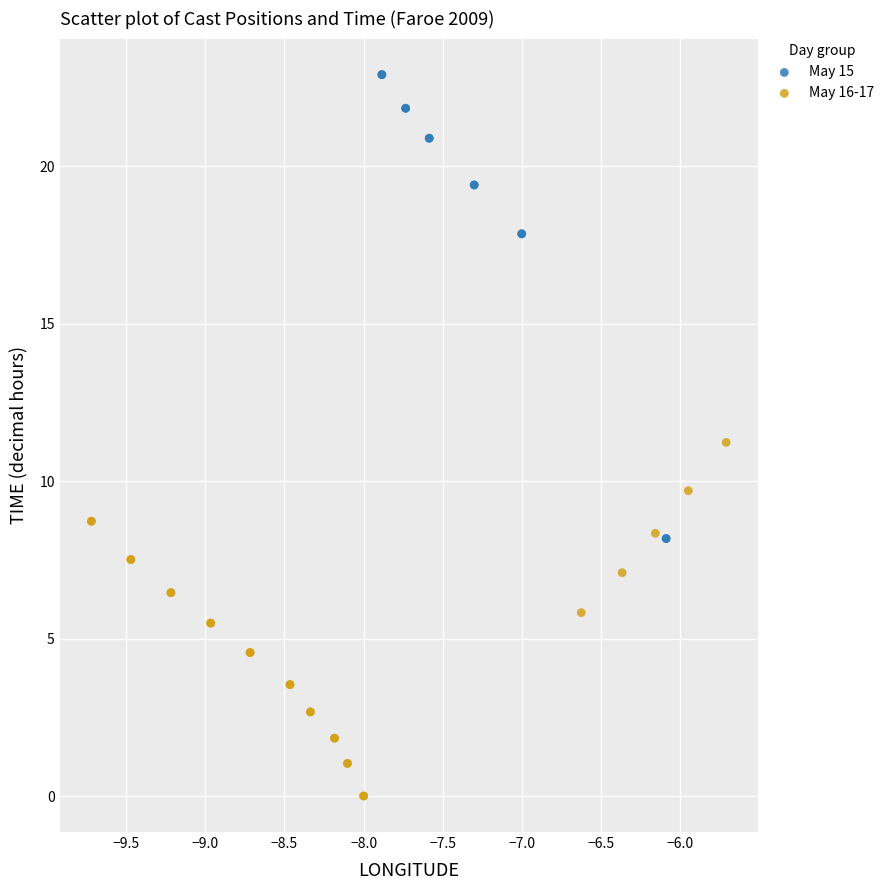

What are all the series names shown in the legend?

May 15, May 16-17